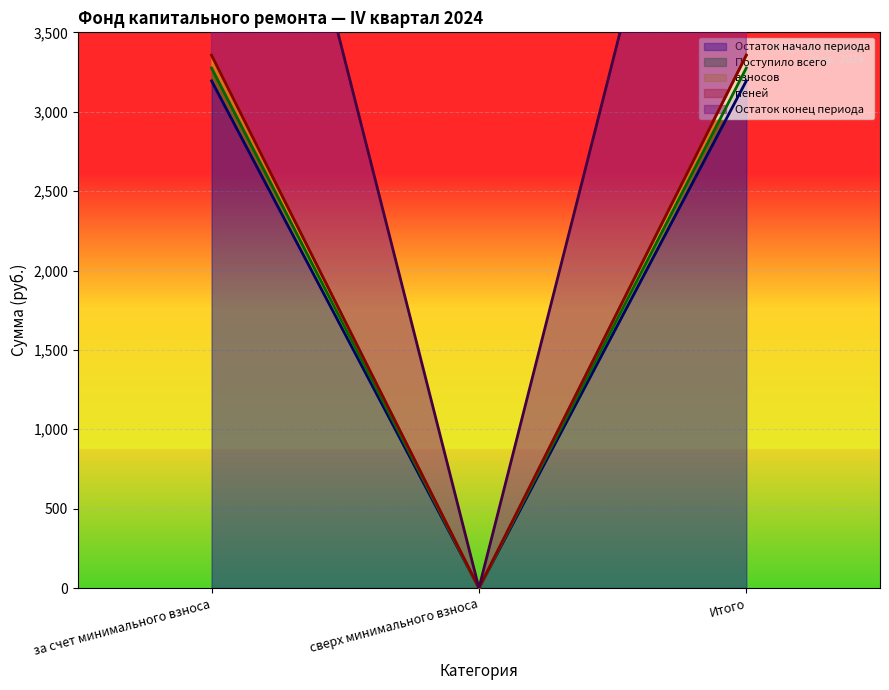

Does the chart display data point markers on the line(s)?

No